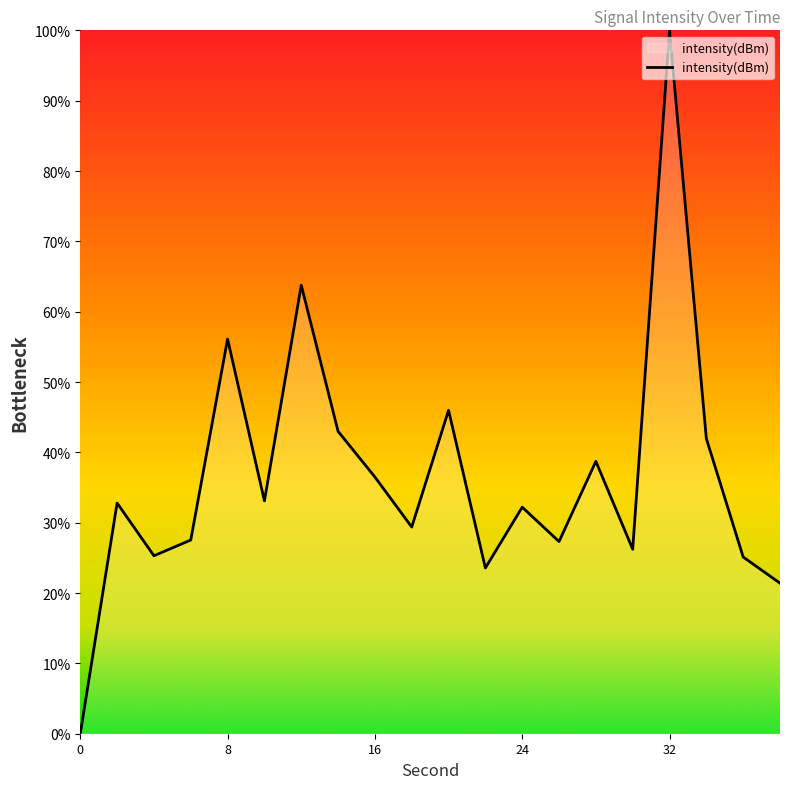

What is the maximum value shown in the chart?

100.0